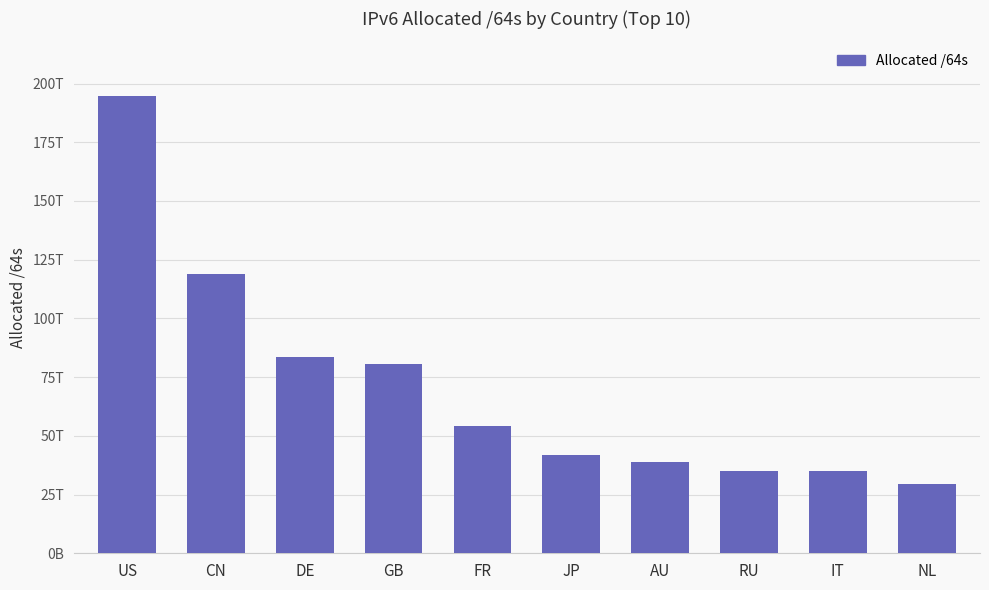

Are the bars horizontal?

No